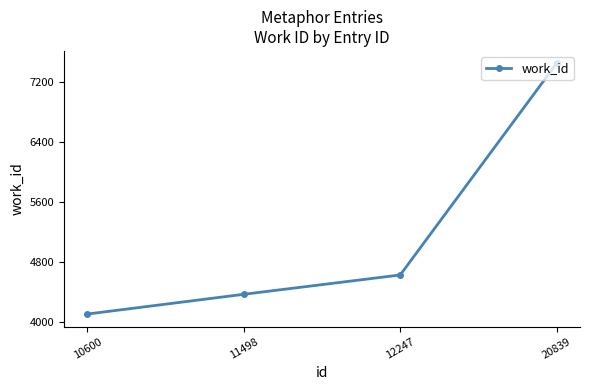

Reading left to right, extract all data points from this chart.

10600=4111	11498=4374	12247=4631	20839=7447